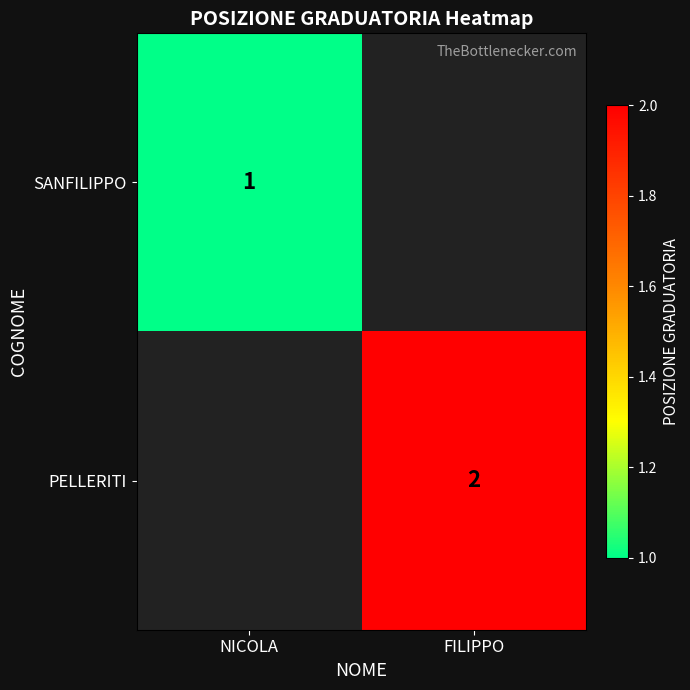

At how many categories does at least one series exceed 1?

1